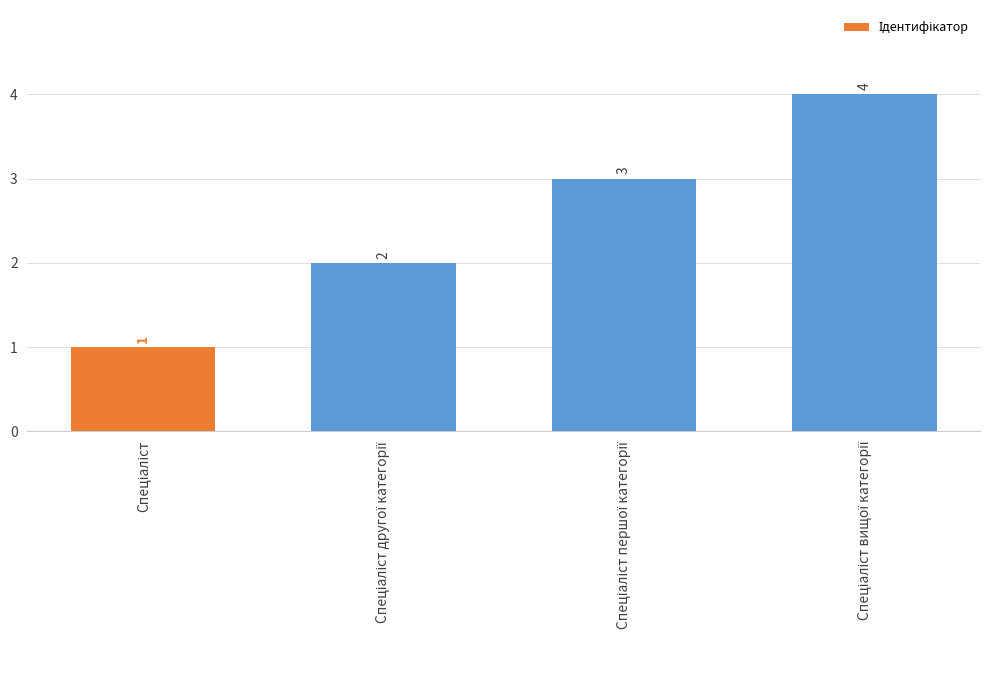

Count the values in the range 2 to 4.

3